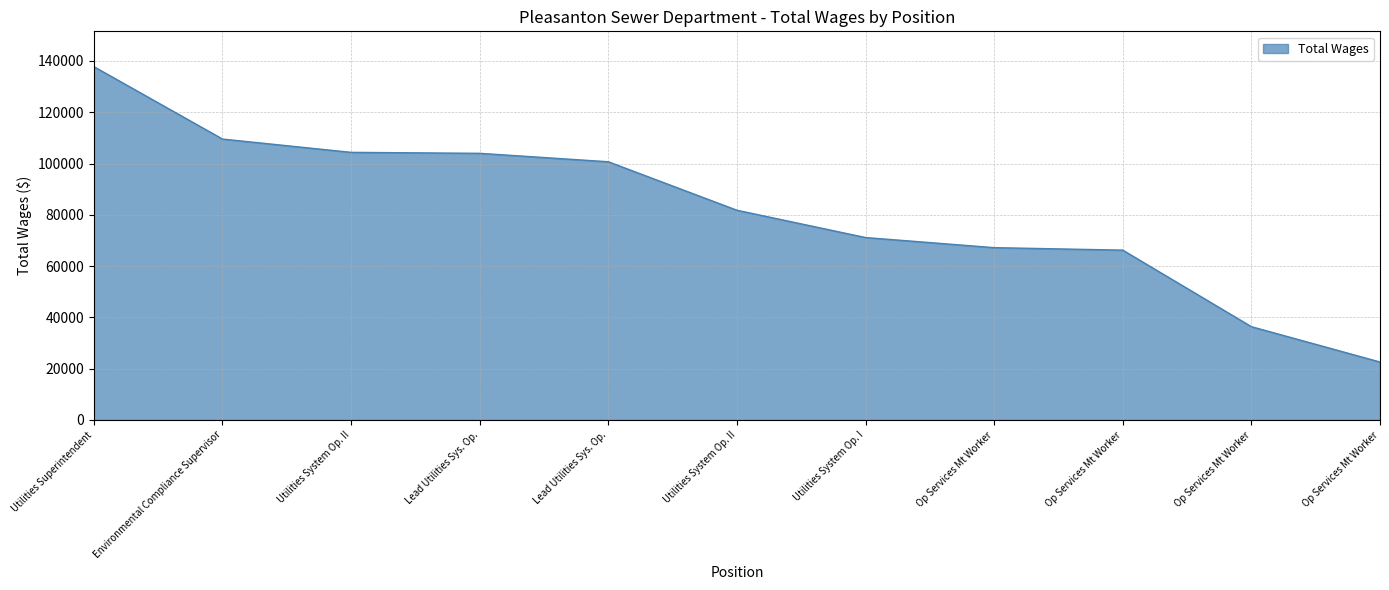

Reading left to right, extract all data points from this chart.

137761	109538	104352	103977	100684	81780	71139	67196	66227	36384	22608